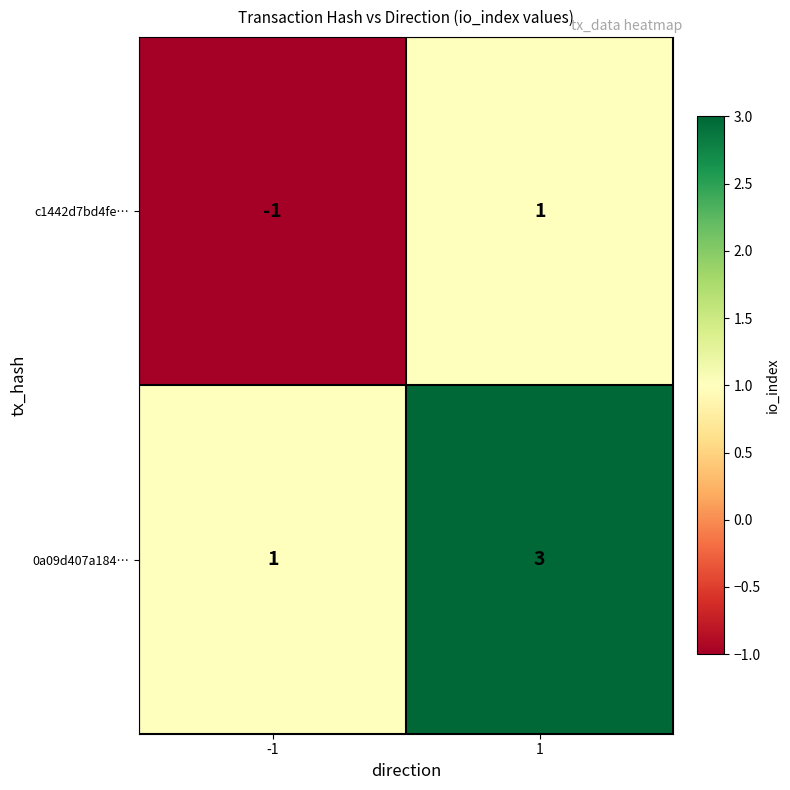

The 0a09d407a184… series shows 0 at -1. True or false?

False